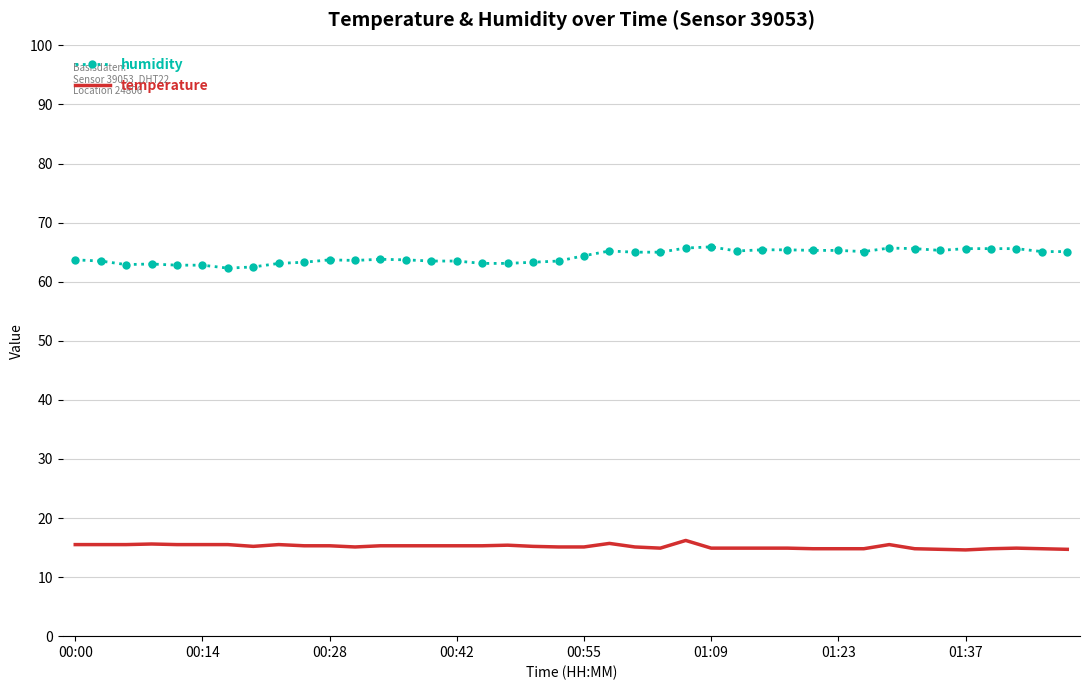

List the series in order of their peak value, lowest first.

temperature, humidity